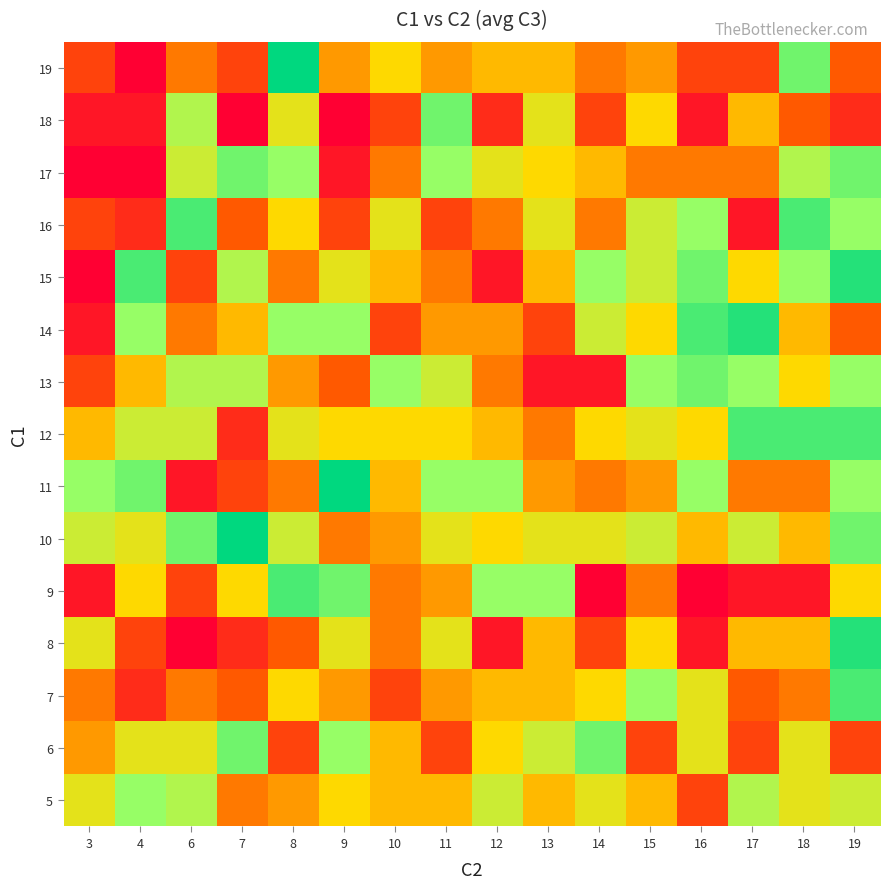

Rank the series by their maximum value, from lowest to highest.

5, 6, 13, 17, 18, 7, 9, 12, 16, 8, 14, 15, 10, 11, 19